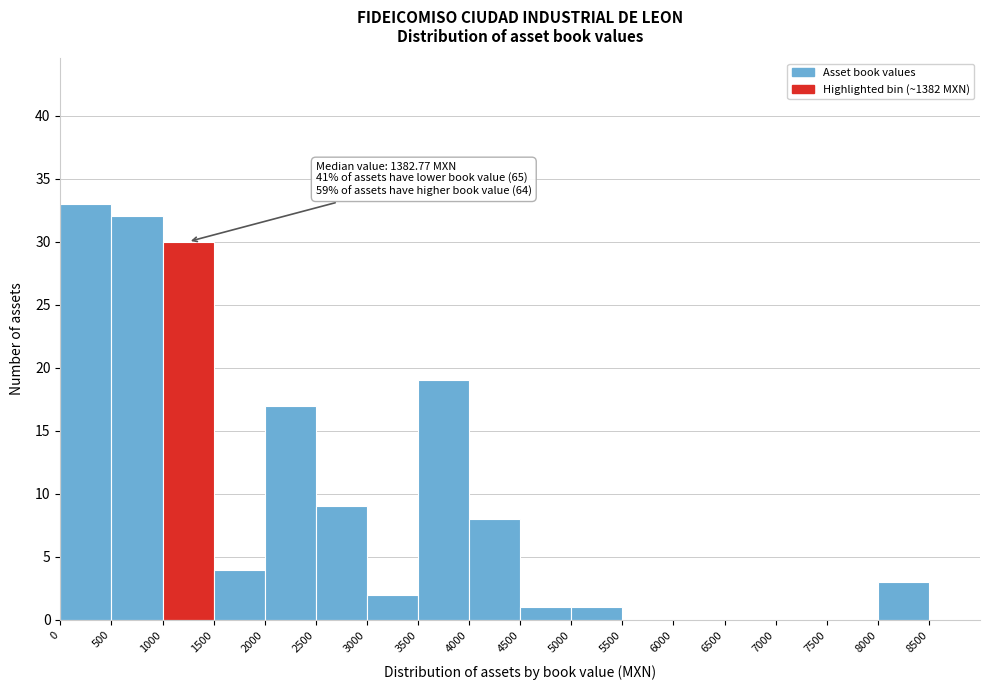

Over which range of the x-axis is the bar tallest?

0 to 500